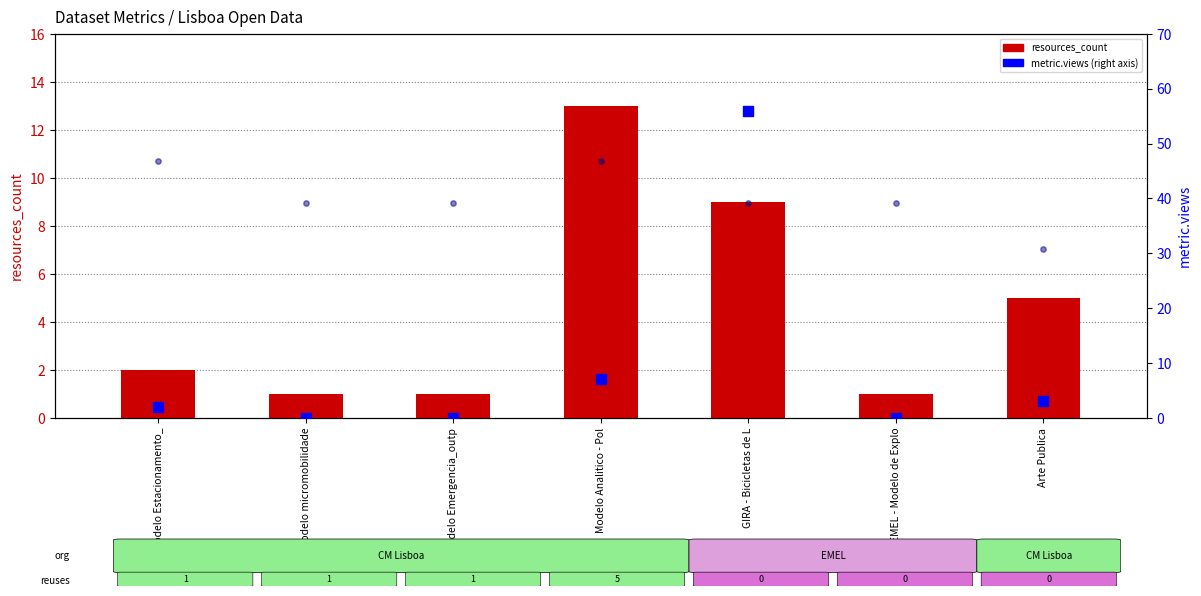

Which series has the widest spread of Y values?

metric.views